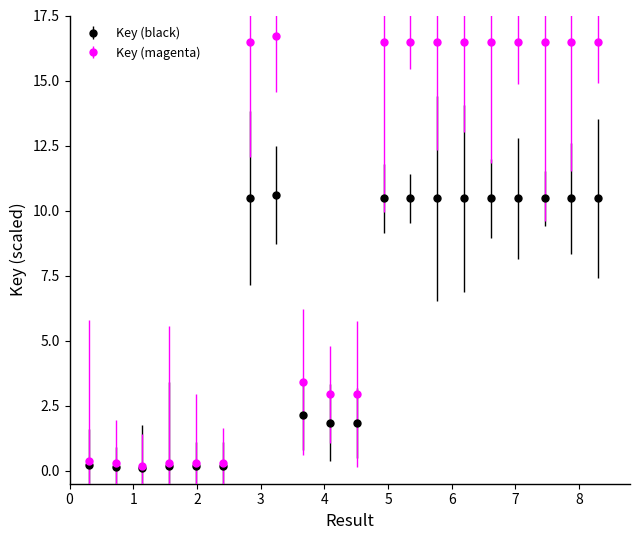

What is the highest value of the Key (magenta) series?

16.7